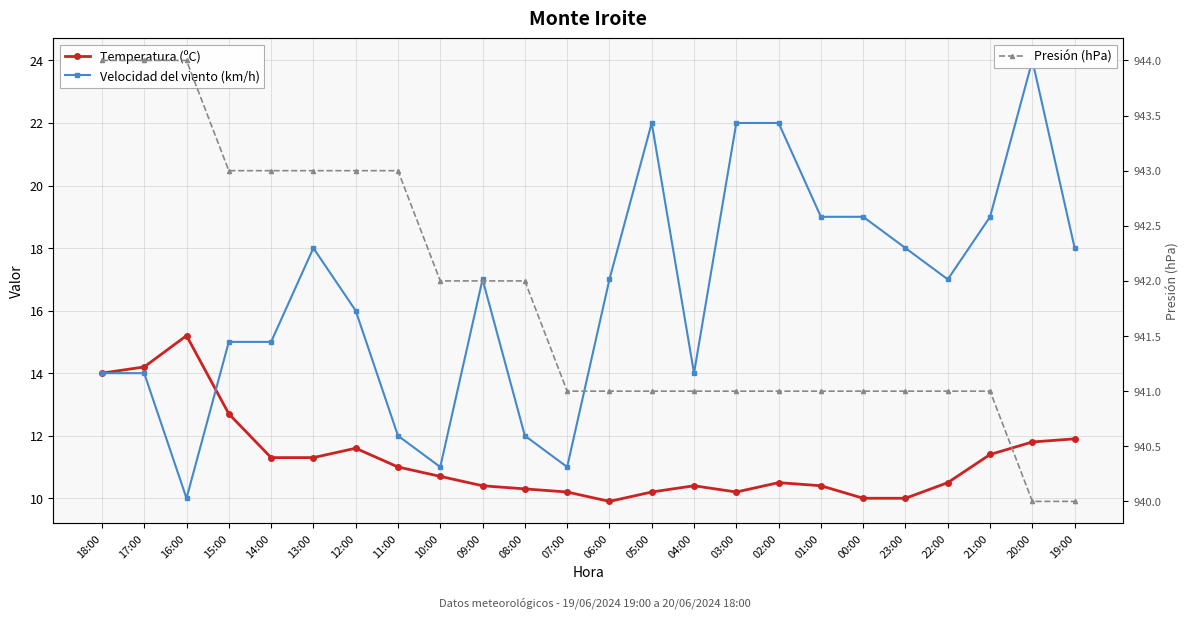

At which category is the sum across all series the highest?

20:00